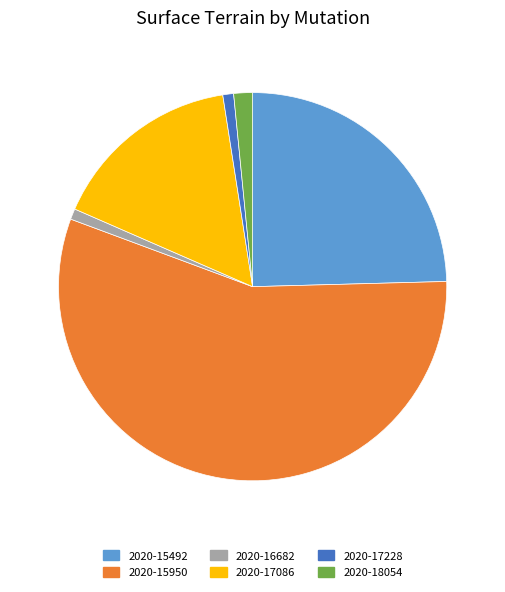

What is the largest slice in the pie chart?

2020-15950